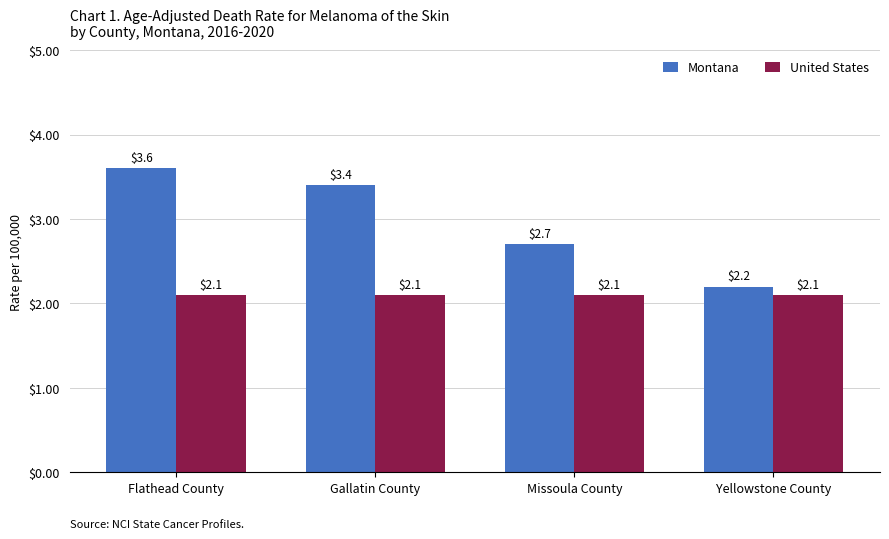

At how many categories does at least one series exceed 3?

2